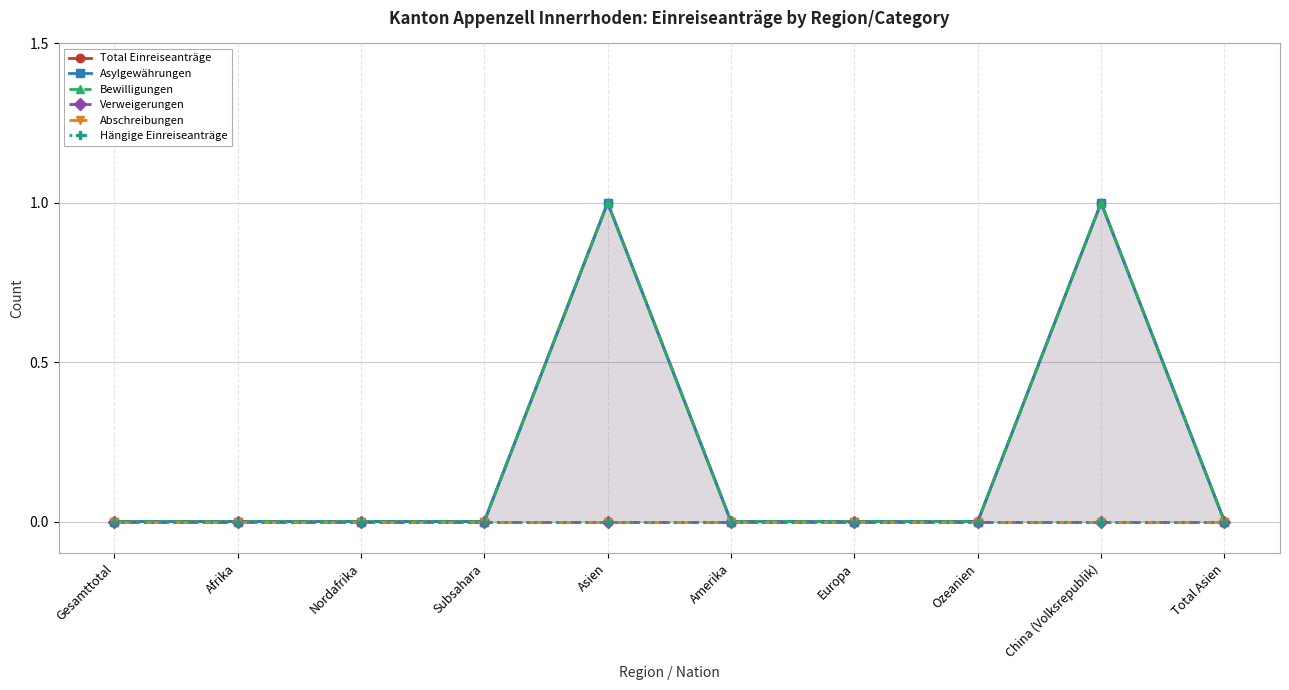

Reading right to left, what are all the values shown in this chart?

Total Einreiseanträge: 0	1	0	0	0	1	0	0	0	0
Asylgewährungen: 0	1	0	0	0	1	0	0	0	0
Bewilligungen: 0	1	0	0	0	1	0	0	0	0
Verweigerungen: 0	0	0	0	0	0	0	0	0	0
Abschreibungen: 0	0	0	0	0	0	0	0	0	0
Hängige Einreiseanträge: 0	0	0	0	0	0	0	0	0	0